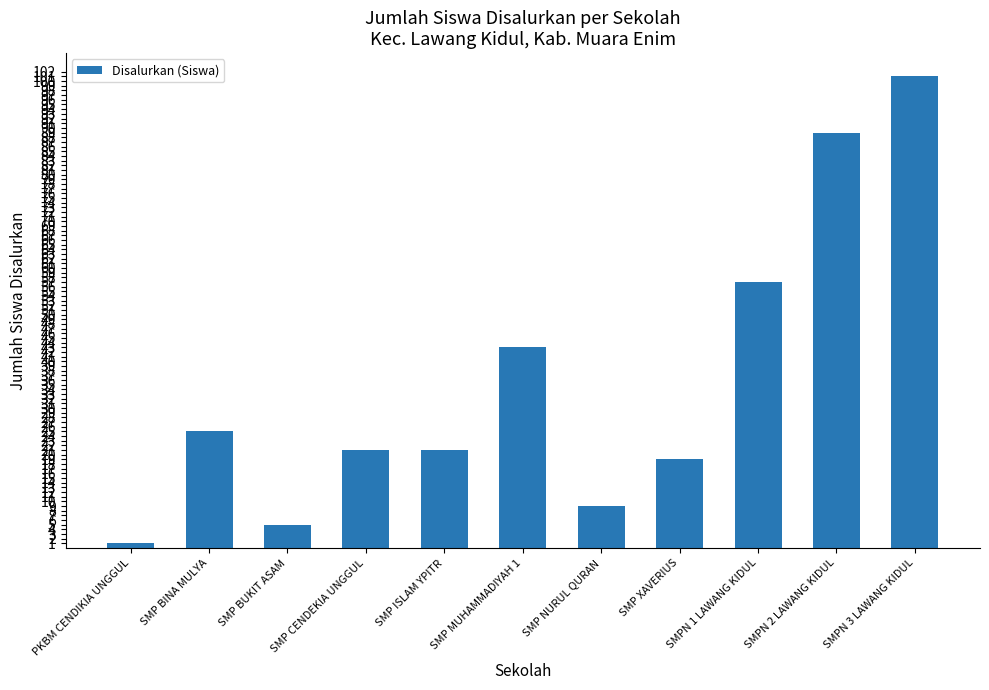

What is the sum of all values?

391